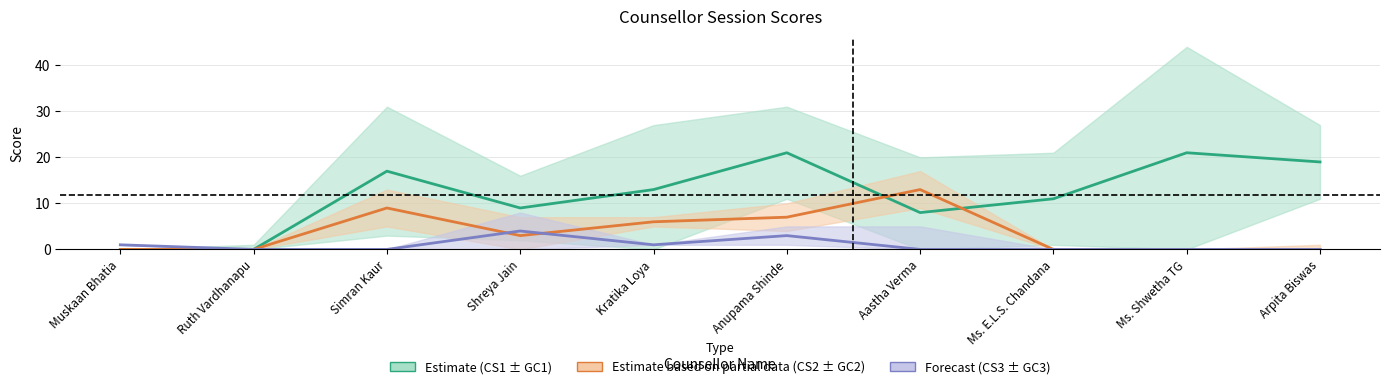

What is the label of the 8th point from the left?

Ms. E.L.S. Chandana